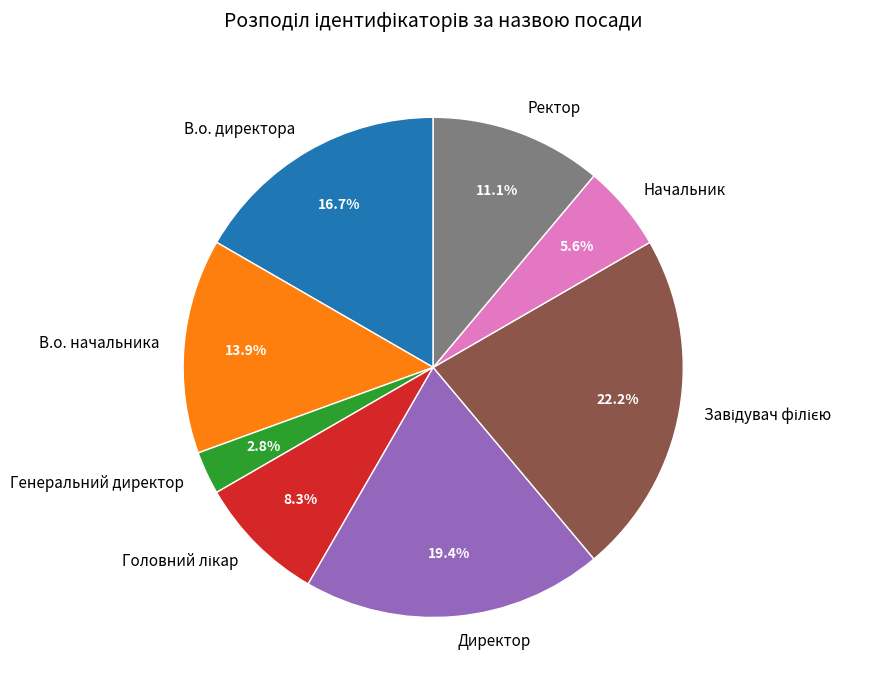

Is it true that В.о. директора is 5% of the pie?

False